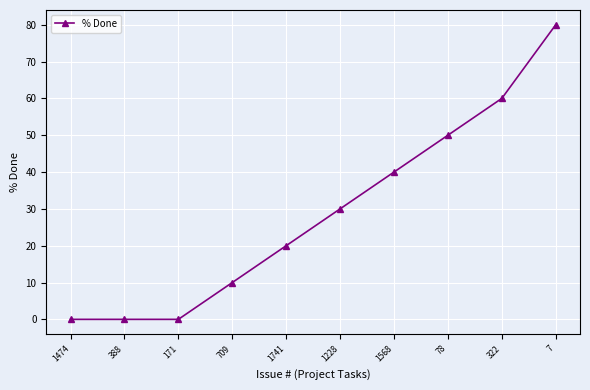

How many data points does each series have?

10